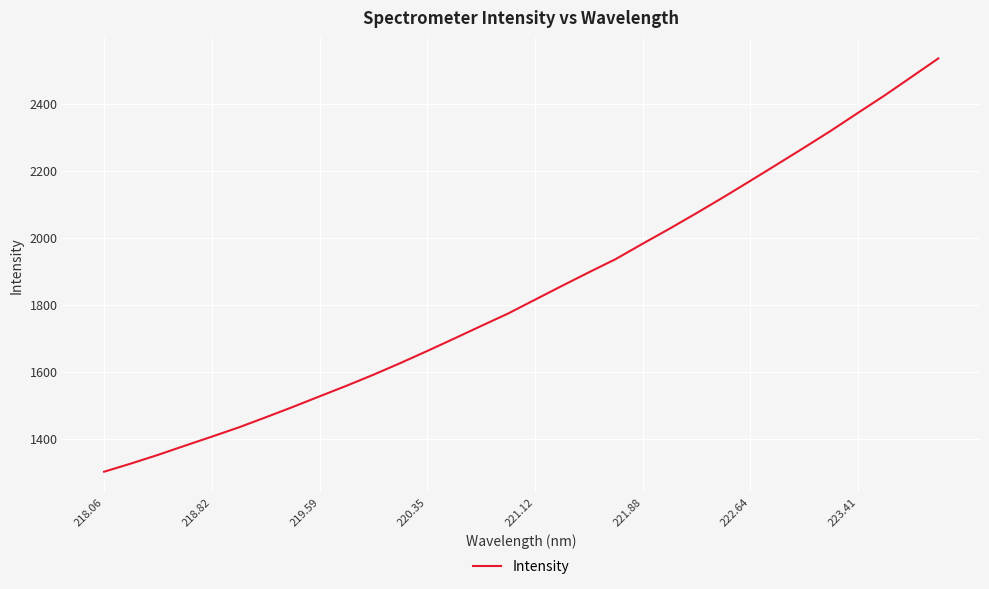

Does the chart display data point markers on the line(s)?

No